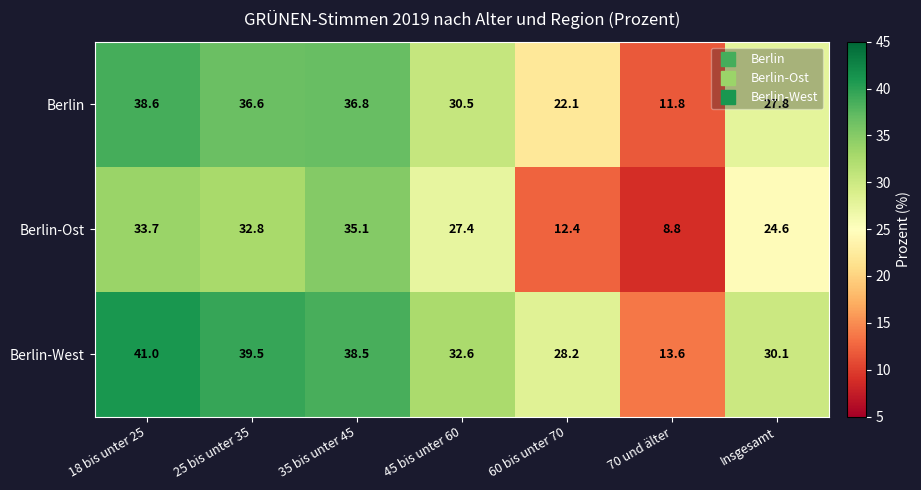

What value does the Berlin-West series have at 60 bis unter 70?

28.2